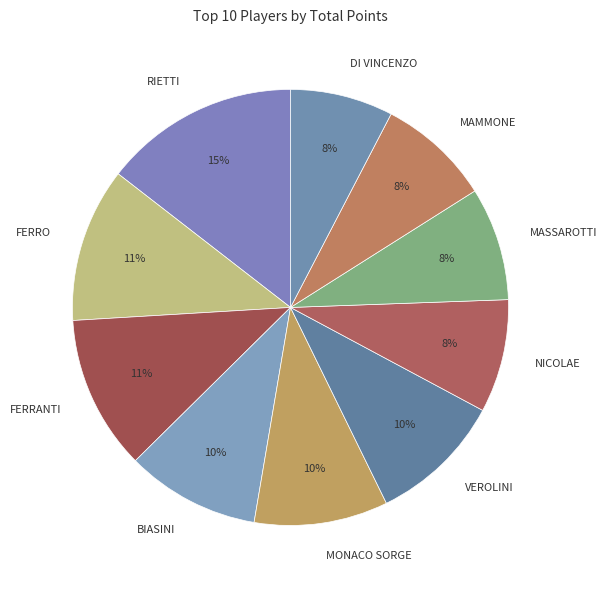

Combined, do NICOLAE and FERRANTI account for over 50%?

No